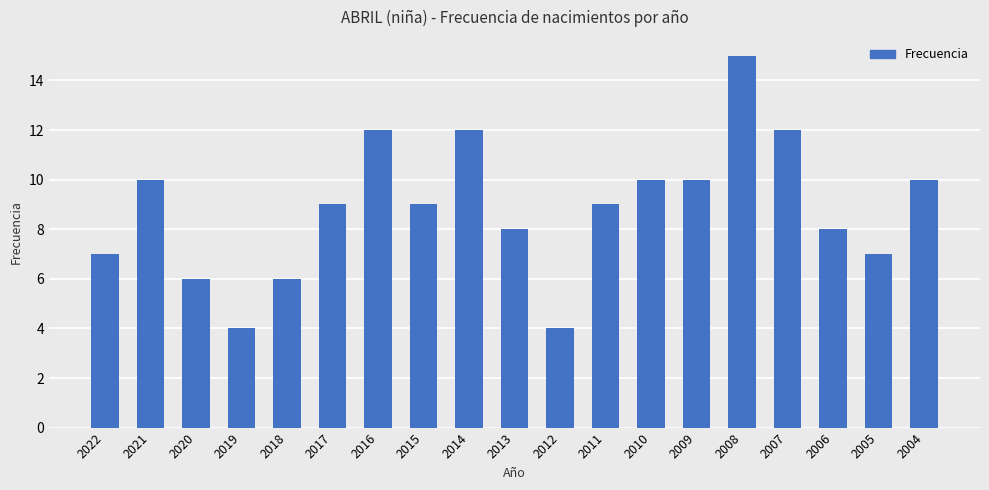

Reading left to right, extract all data points from this chart.

7	10	6	4	6	9	12	9	12	8	4	9	10	10	15	12	8	7	10